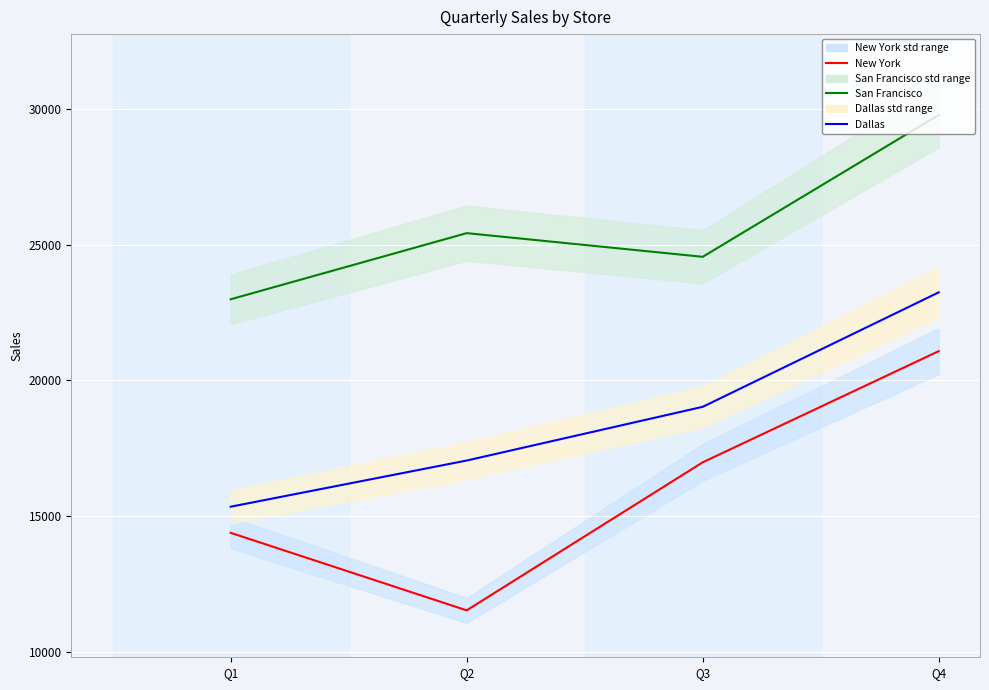

What is the value of the San Francisco point at the 4th from the left?

29780